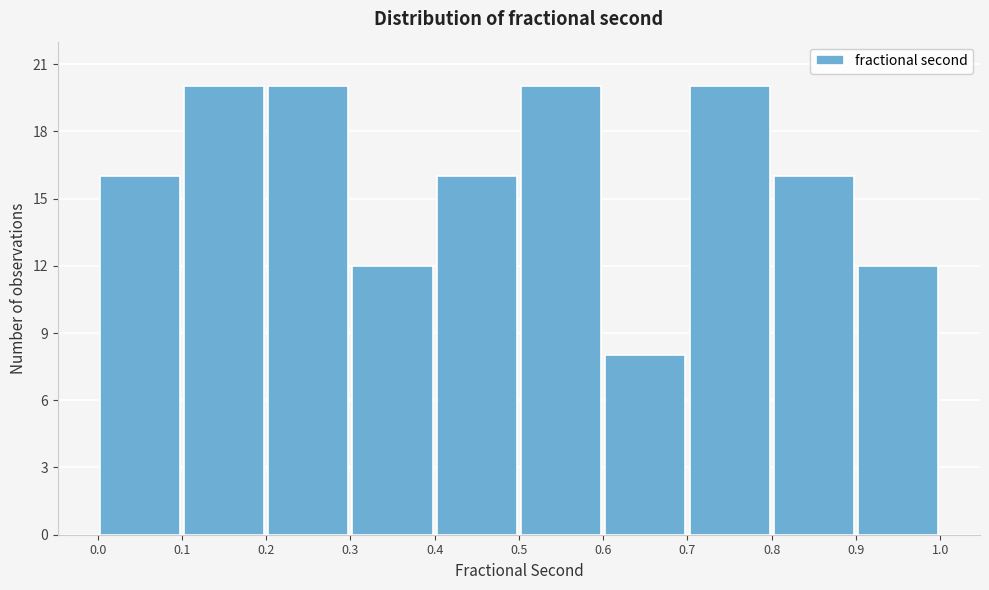

Reading left to right, transcribe this chart: for each bar, give the range it covers on the x-axis and its height. The values are not printed on the chart, so give them approximately, as read against the axis.

0.0 to 0.1: 16
0.1 to 0.2: 20
0.2 to 0.3: 20
0.3 to 0.4: 12
0.4 to 0.5: 16
0.5 to 0.6: 20
0.6 to 0.7: 8
0.7 to 0.8: 20
0.8 to 0.9: 16
0.9 to 1.0: 12